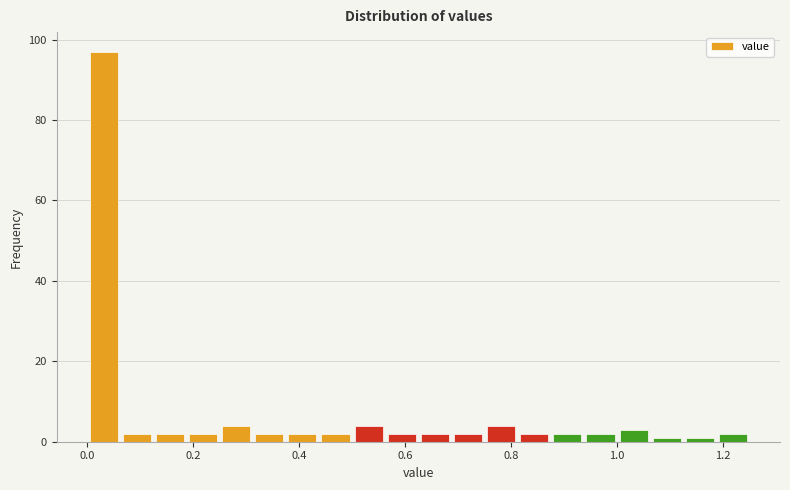

Read against the x-axis, roughly where is the centre of the tallest bar?

0.04